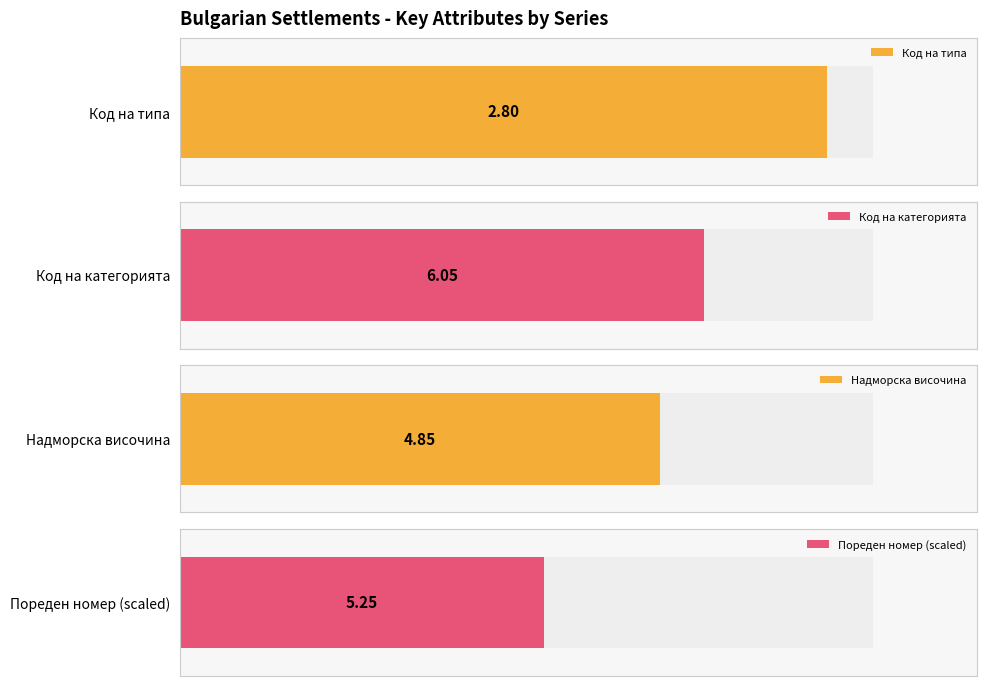

True or false: Код на категорията has a value of 1 at Аврен(VAR).

False